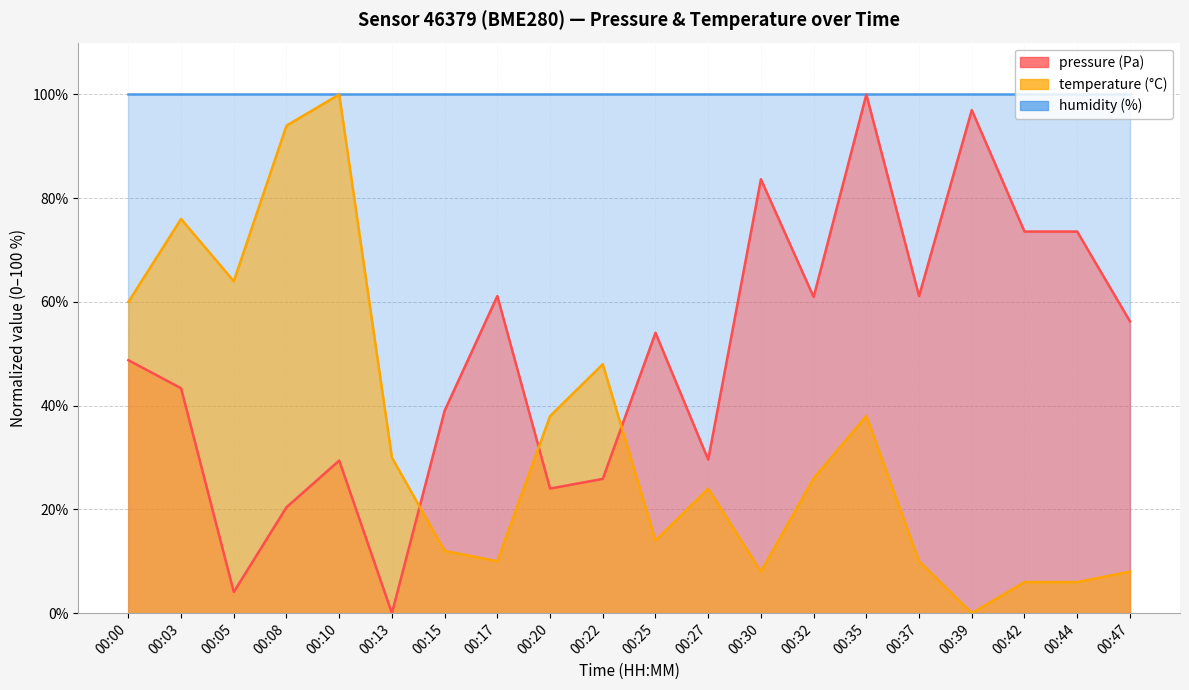

Where is the first local minimum for pressure (line)?

00:05